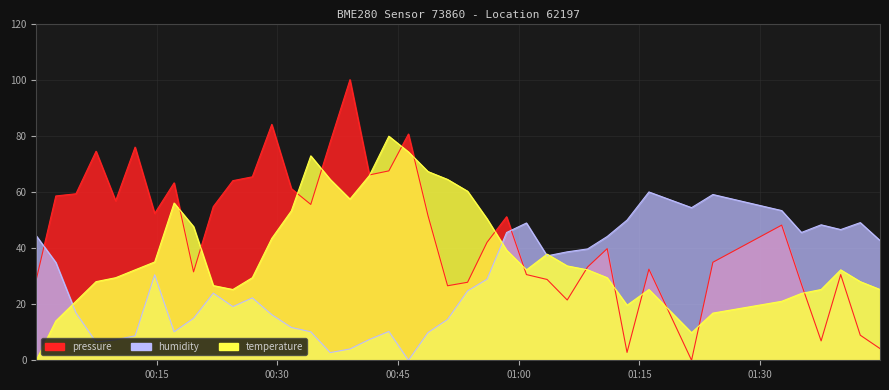

True or false: humidity and temperature intersect in this chart.

True